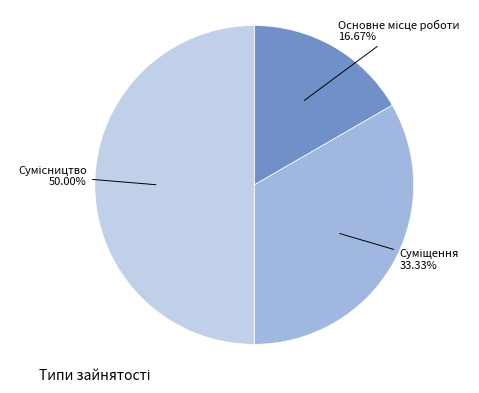

The Суміщення slice represents 24% of the pie. True or false?

False